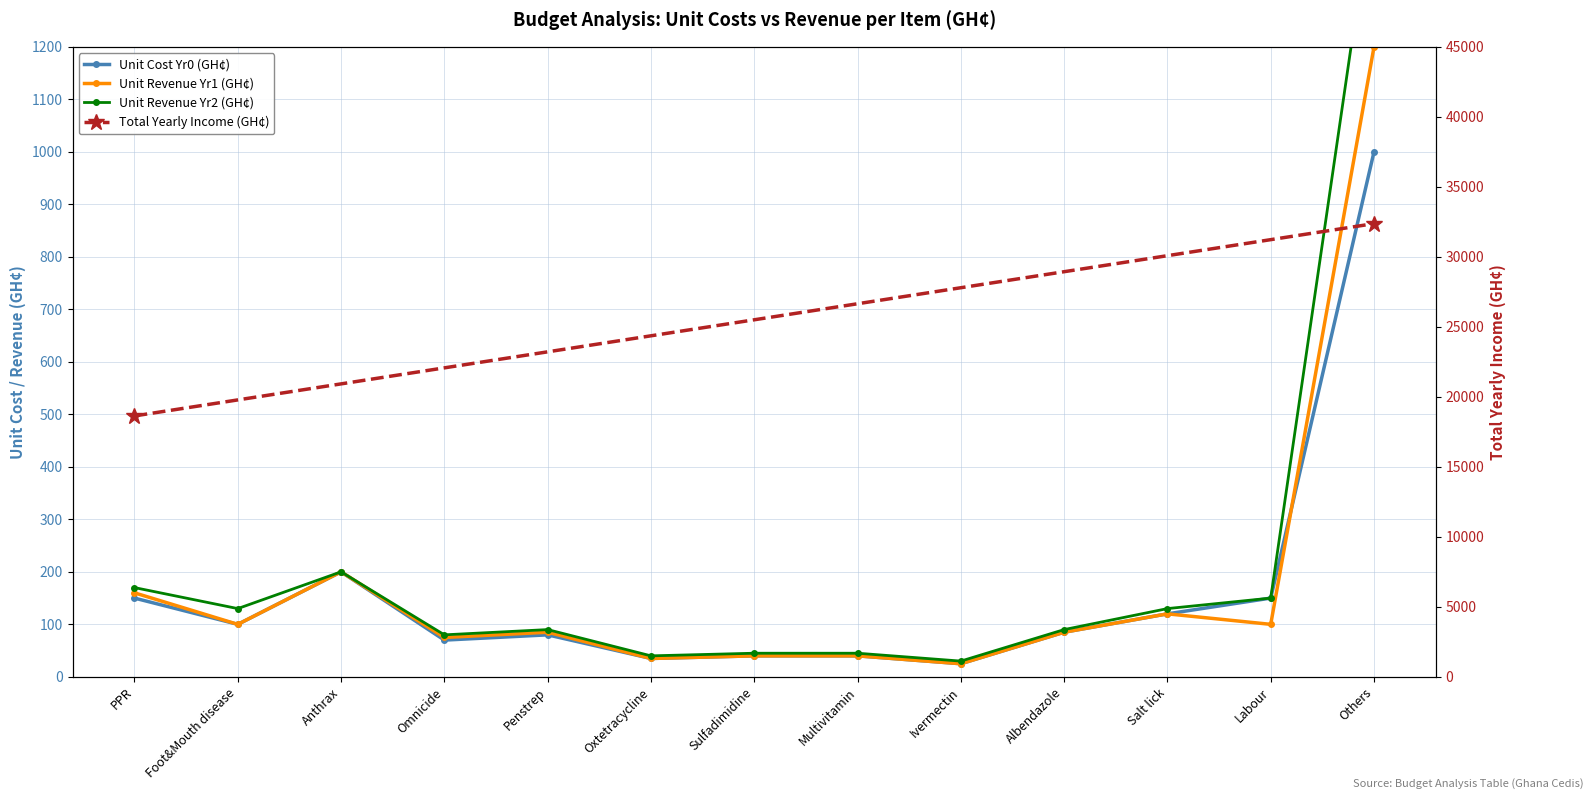

True or false: Unit Revenue Yr2 (GH¢) and Unit Cost Yr0 (GH¢) intersect in this chart.

False